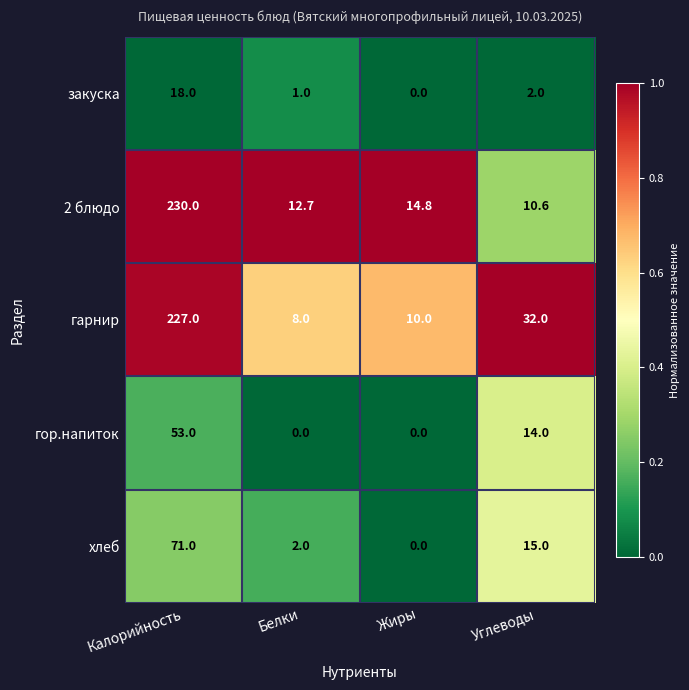

What value does the хлеб series have at Калорийность?

71.0